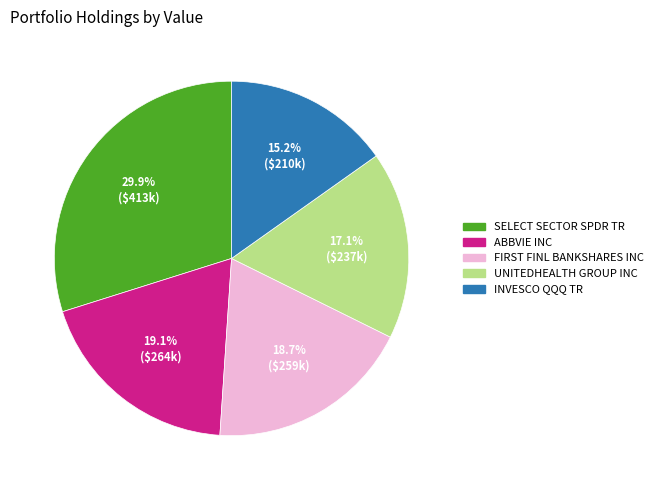

Which has a higher value, UNITEDHEALTH GROUP INC or SELECT SECTOR SPDR TR?

SELECT SECTOR SPDR TR